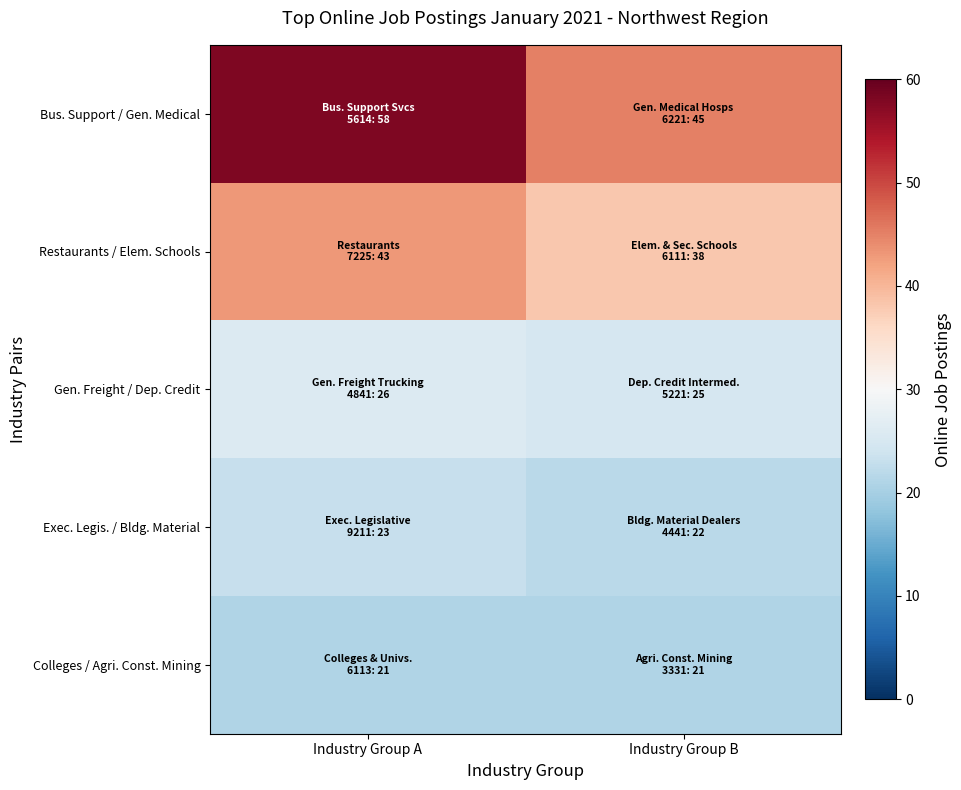

Reading left to right, what are all the values shown in this chart?

Bus. Support / Gen. Medical: Industry Group A=58	Industry Group B=45
Restaurants / Elem. Schools: Industry Group A=43	Industry Group B=38
Gen. Freight / Dep. Credit: Industry Group A=26	Industry Group B=25
Exec. Legis. / Bldg. Material: Industry Group A=23	Industry Group B=22
Colleges / Agri. Const. Mining: Industry Group A=21	Industry Group B=21